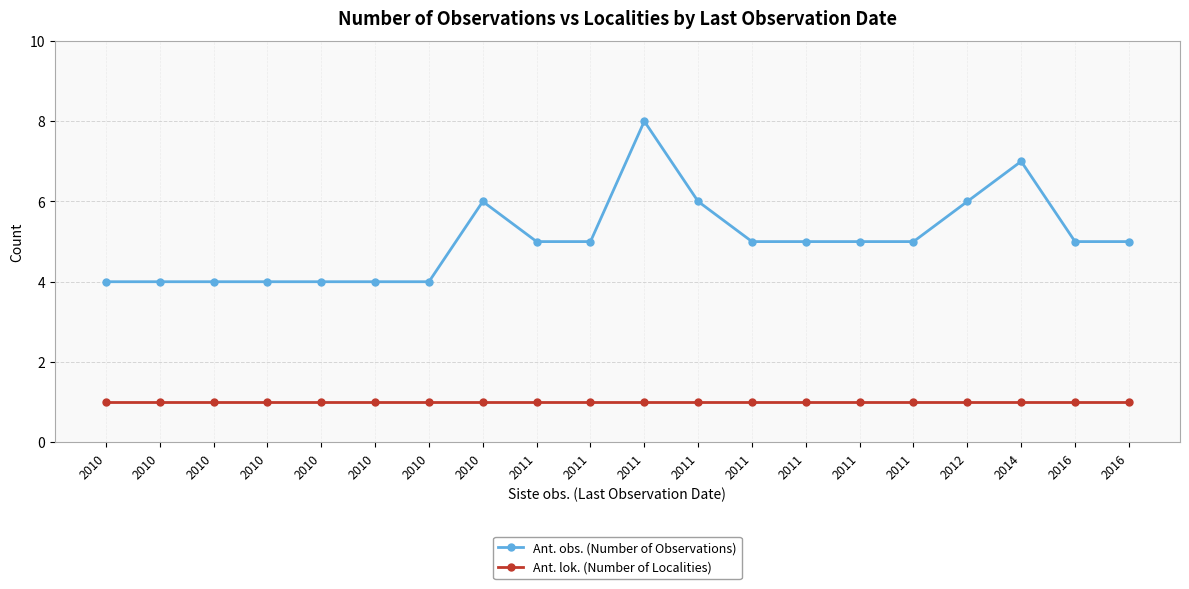

Is it true that Ant. lok. (Number of Localities) equals 1 at 2016?

False